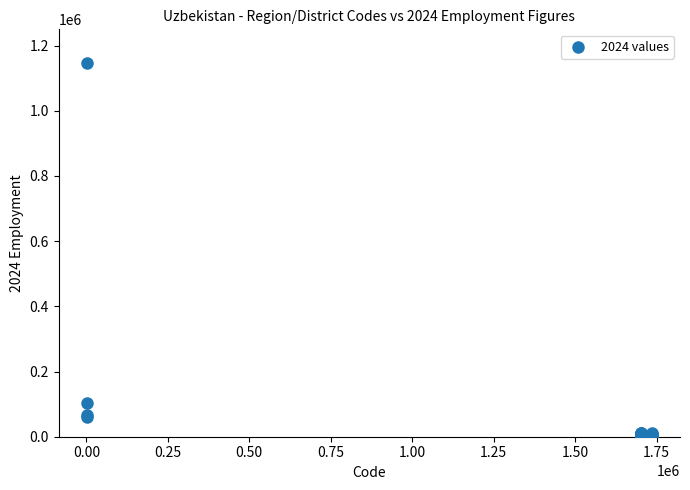

What Y value in the scatter plot is closest to 573932?

102064